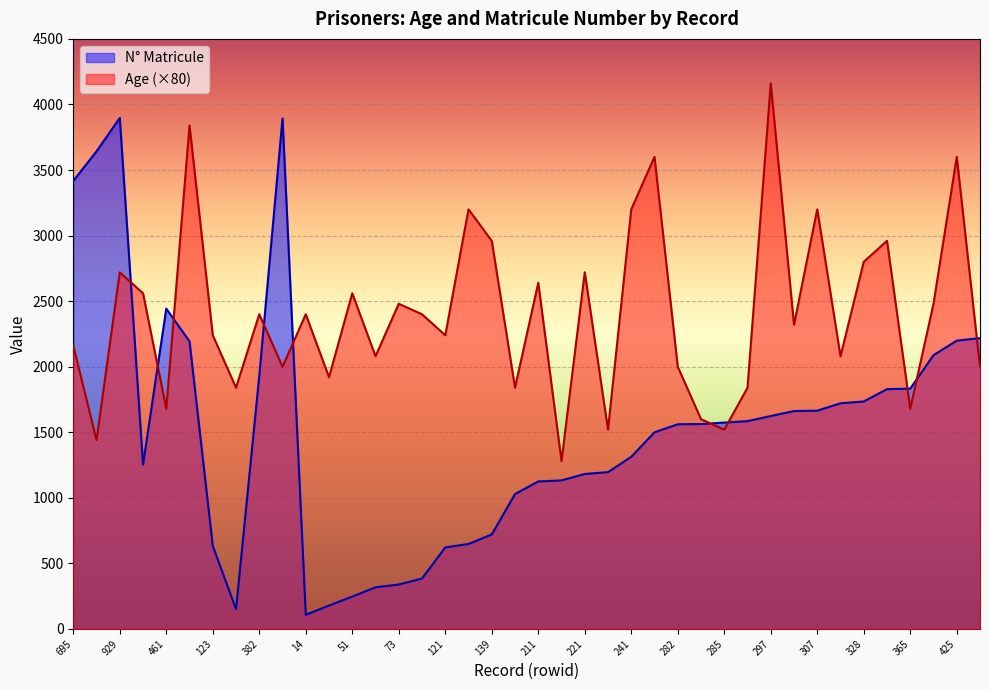

Reading right to left, transcribe all the data shown in this chart.

Age: 2000	3600	2480	1680	2960	2800	2080	3200	2320	4160	1840	1520	1600	2000	3600	3200	1520	2720	1280	2640	1840	2960	3200	2240	2400	2480	2080	2560	1920	2400	2000	2400	1840	2240	3840	1680	2560	2720	1440	2160
N_Matricule: 2218	2199	2088	1833	1829	1735	1721	1665	1662	1624	1585	1574	1563	1561	1500	1313	1196	1182	1133	1125	1029	721	648	622	385	339	318	247	179	108	3894	1930	151	633	2193	2443	1253	3897	3643	3417